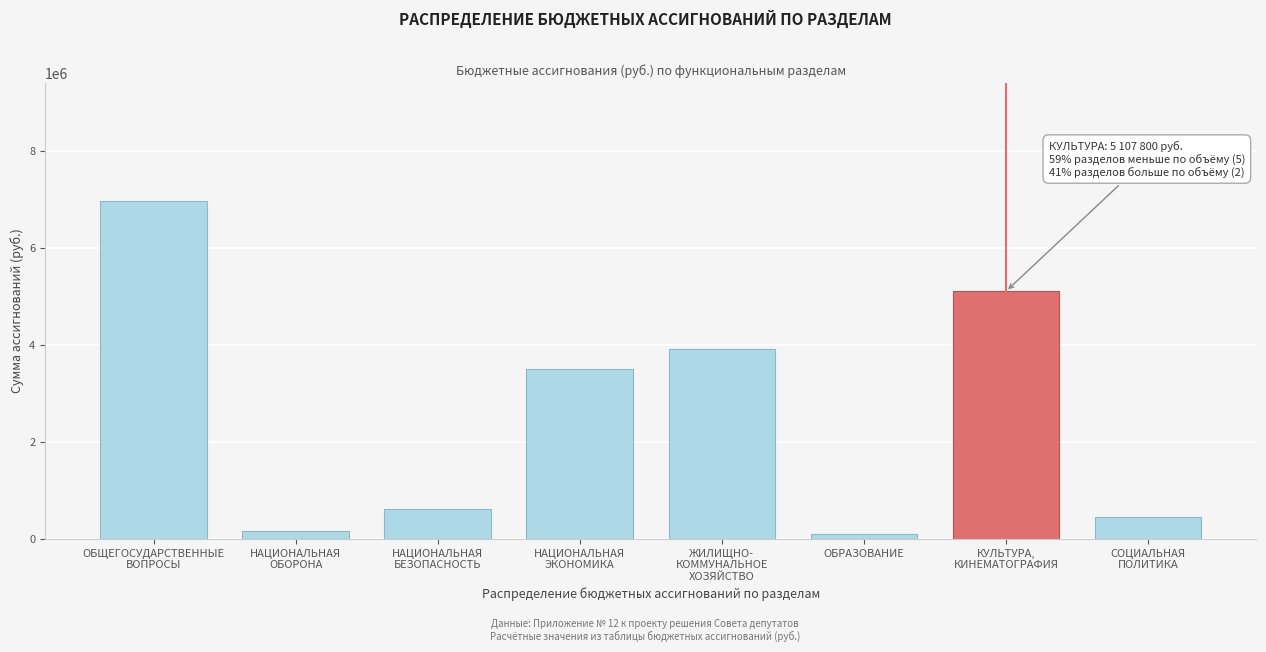

What is the average value?

2601230.0